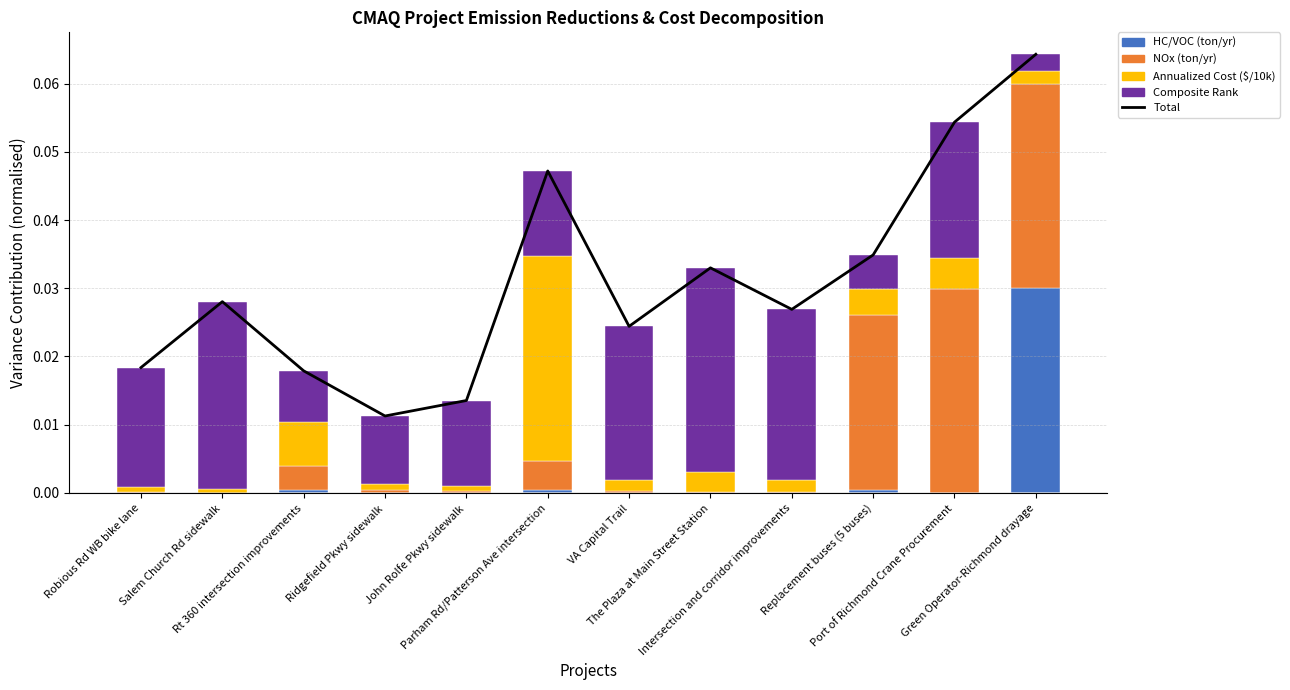

Where is Composite Rank nearest to the value 0?

Green Operator-Richmond drayage